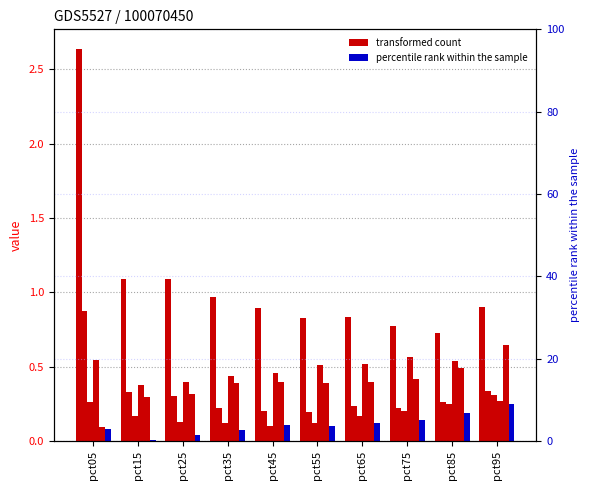

Are the bars grouped side by side (vs. stacked)?

Yes